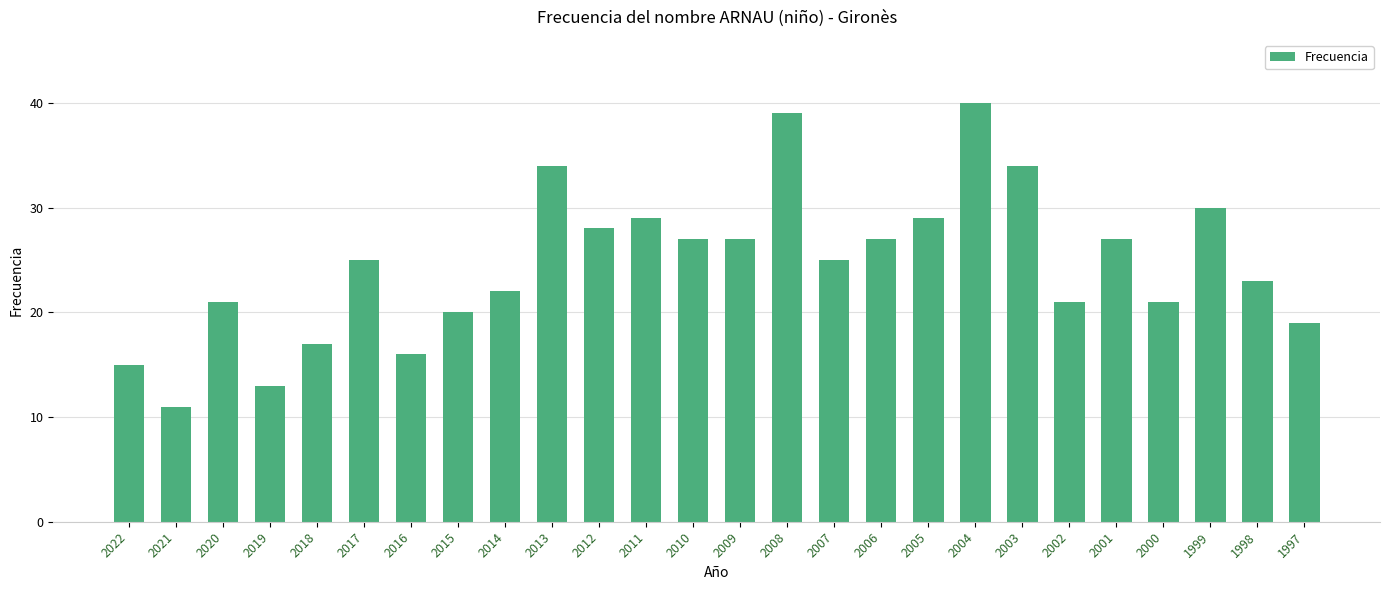

Which category has the lowest value across all series?

2021